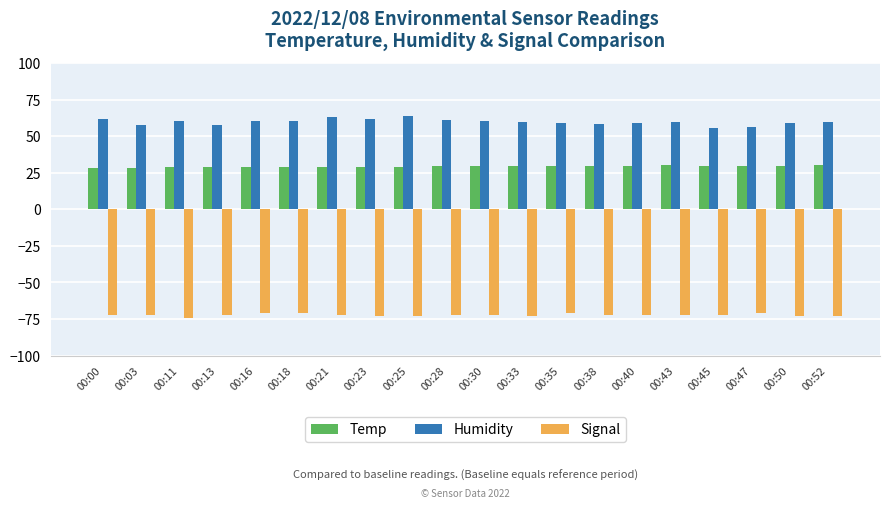

What is the smallest value displayed?

-74.0